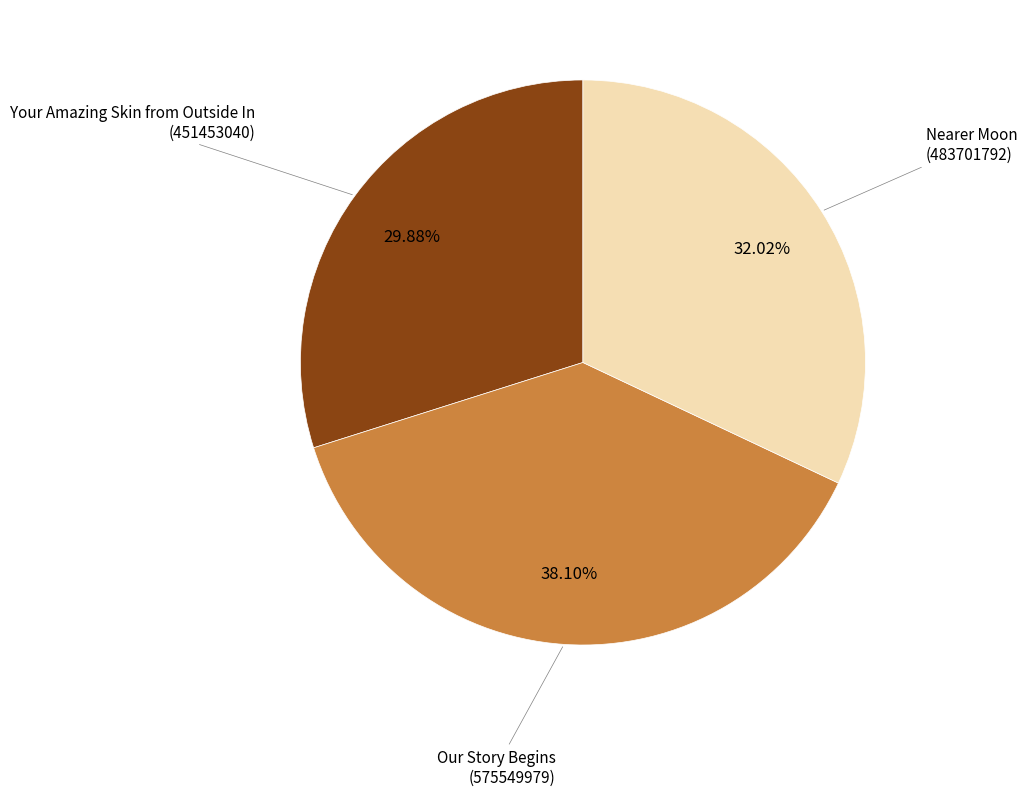

Does any single category account for the majority?

No